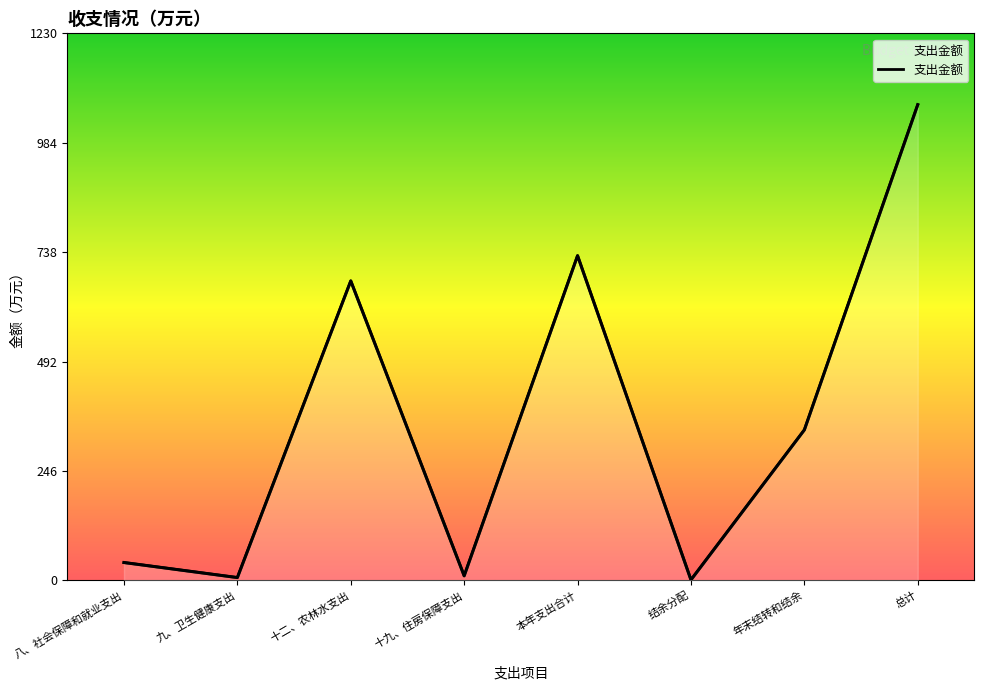

What is the change in value from 八、社会保障和就业支出 to 结余分配?

-39.0